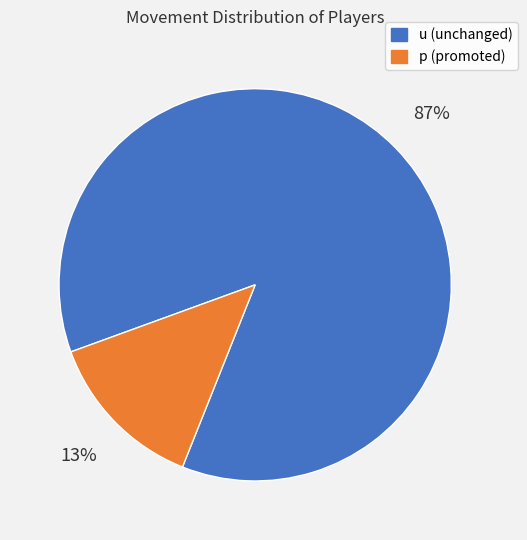

Do p and u together represent more than half of the pie?

Yes